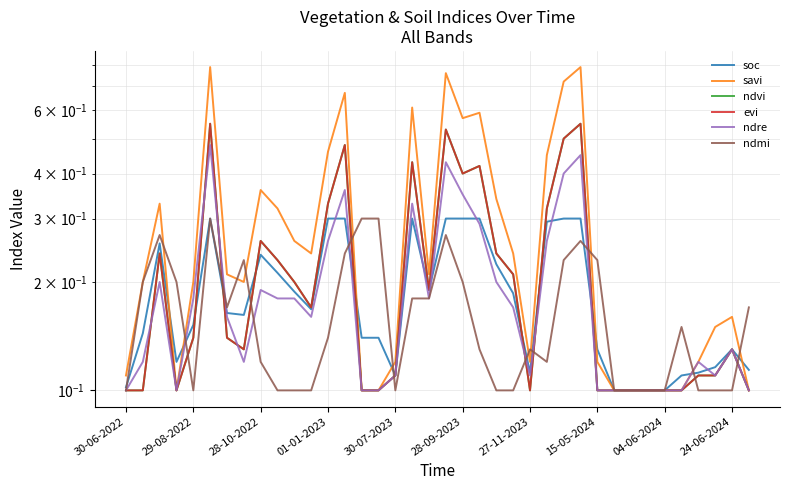

What is the lowest value of the soc series?

0.1